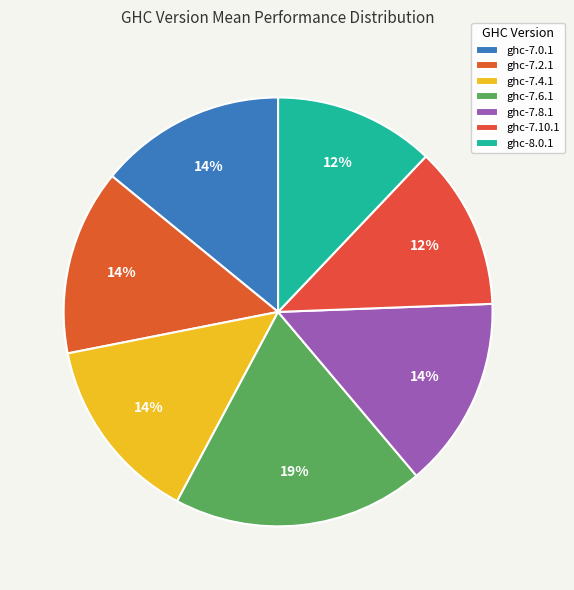

Does ghc-7.2.1 account for over 50% of the chart?

No